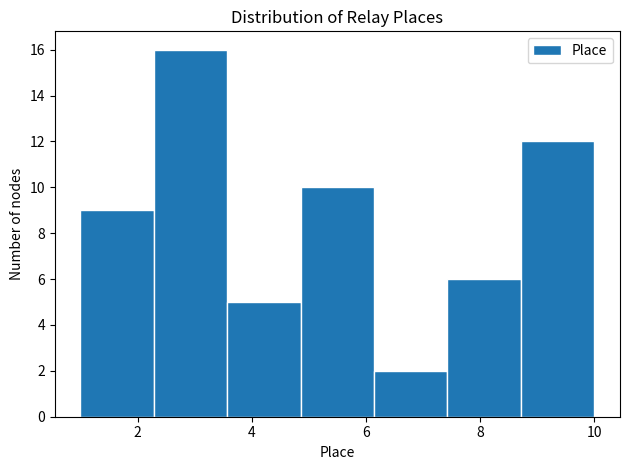

How tall is the bar that spans 8.8 to 10.0 on the x-axis? Neither the bar edges nor the heights are printed on the chart, so give them approximately, as read against the axes.

12